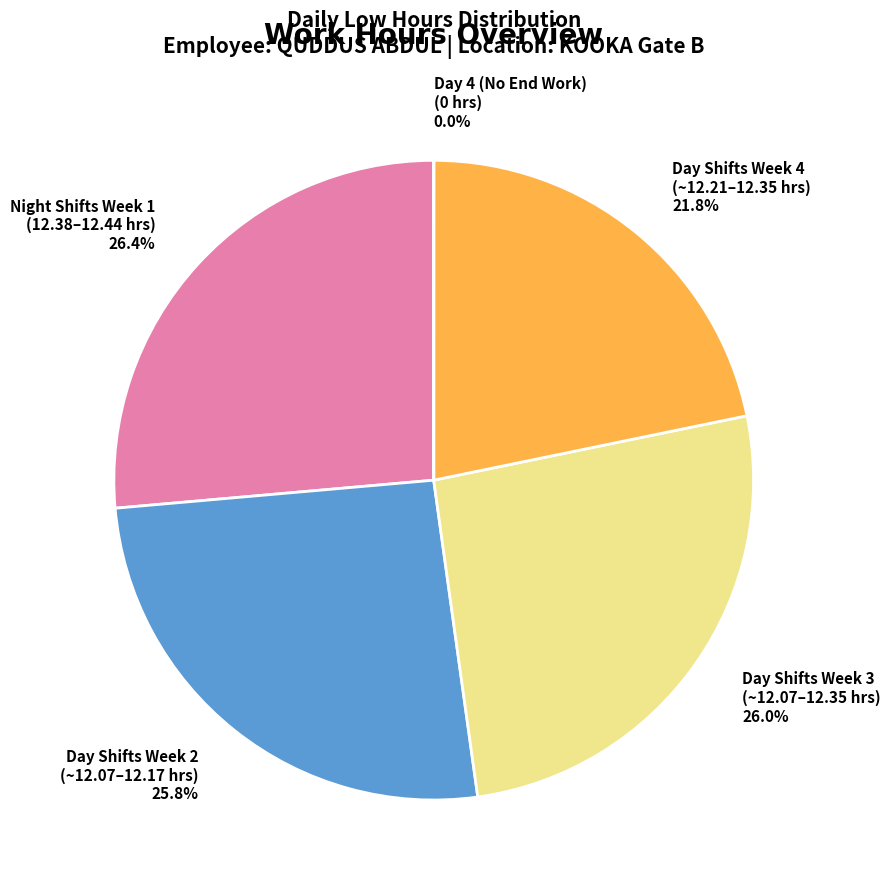

Is Night Shifts Week 1 (12.38–12.44 hrs) the majority of the pie?

No